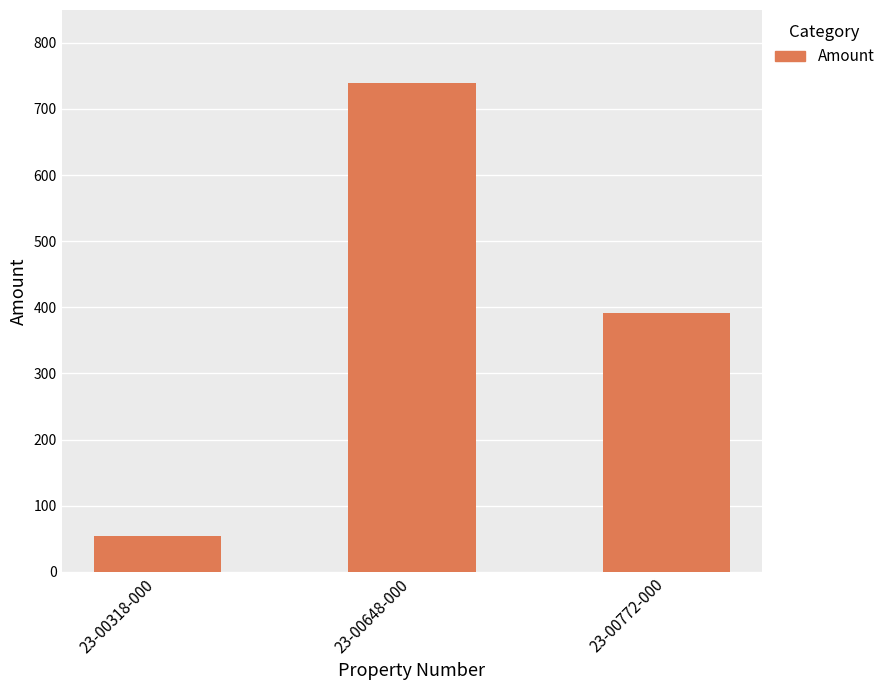

How many data points does each series have?

3